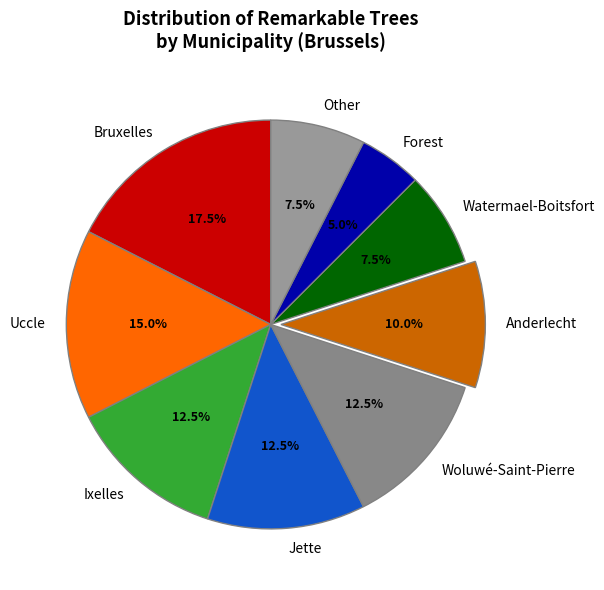

What percentage do Bruxelles and Woluwé-Saint-Pierre together represent?

30.0%